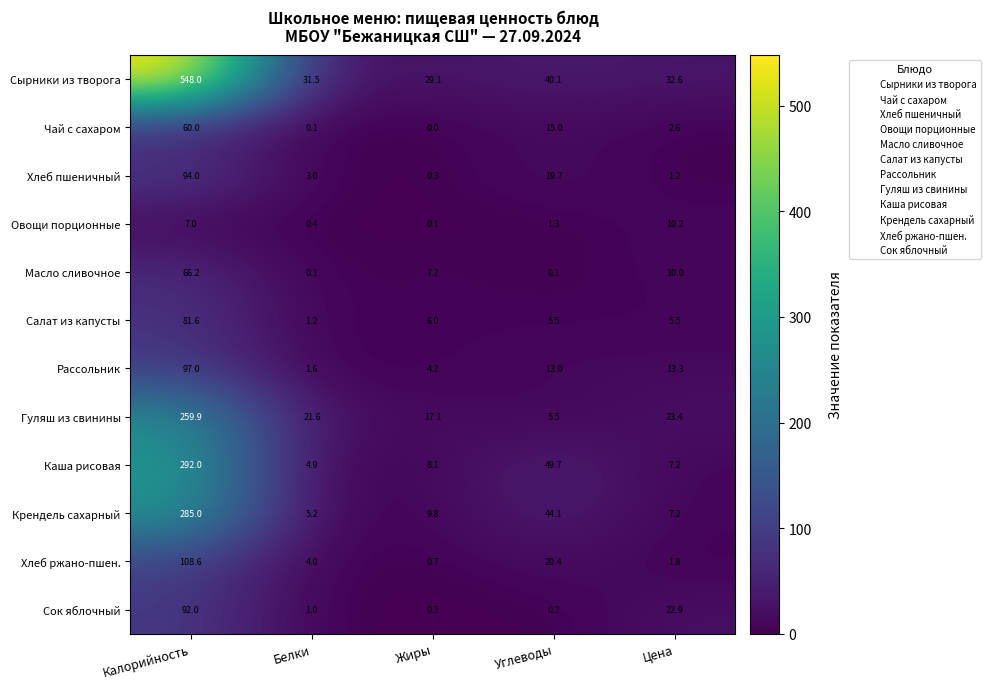

Is the value of Каша рисовая at Цена greater than the value of Хлеб ржано-пшен. at Белки?

Yes